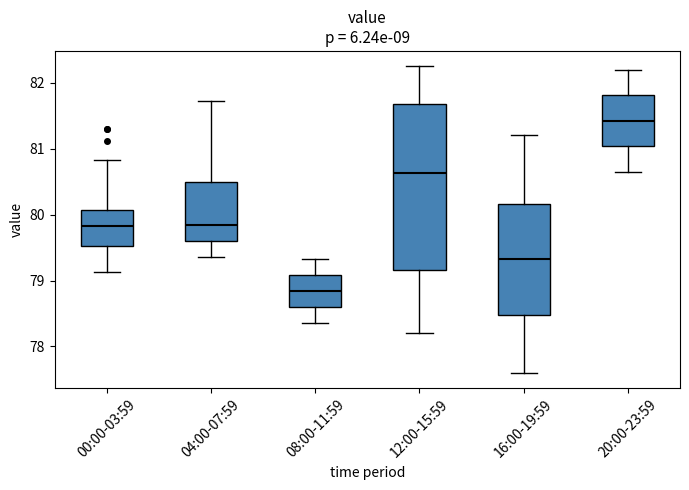

Reading left to right, transcribe this box plot: for each box, give where its median line is, the range the box spans, and where its two whiskers end, as read against the y-axis. The values are not printed on the chart, so give them approximately, as read against the axis.

00:00-03:59: median 79.8, box 79.5 to 80.1, whiskers 79.1 to 80.8
04:00-07:59: median 79.8, box 79.6 to 80.5, whiskers 79.4 to 81.7
08:00-11:59: median 78.8, box 78.6 to 79.1, whiskers 78.4 to 79.3
12:00-15:59: median 80.6, box 79.2 to 81.7, whiskers 78.2 to 82.3
16:00-19:59: median 79.3, box 78.5 to 80.2, whiskers 77.6 to 81.2
20:00-23:59: median 81.4, box 81.0 to 81.8, whiskers 80.7 to 82.2